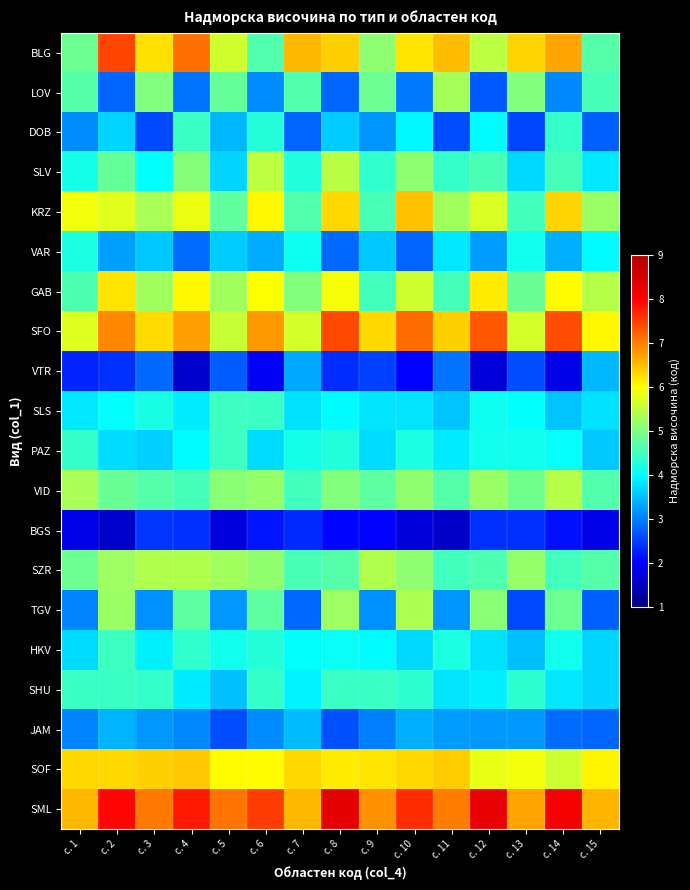

Between с. 14 and с. 12, which is larger?

с. 14